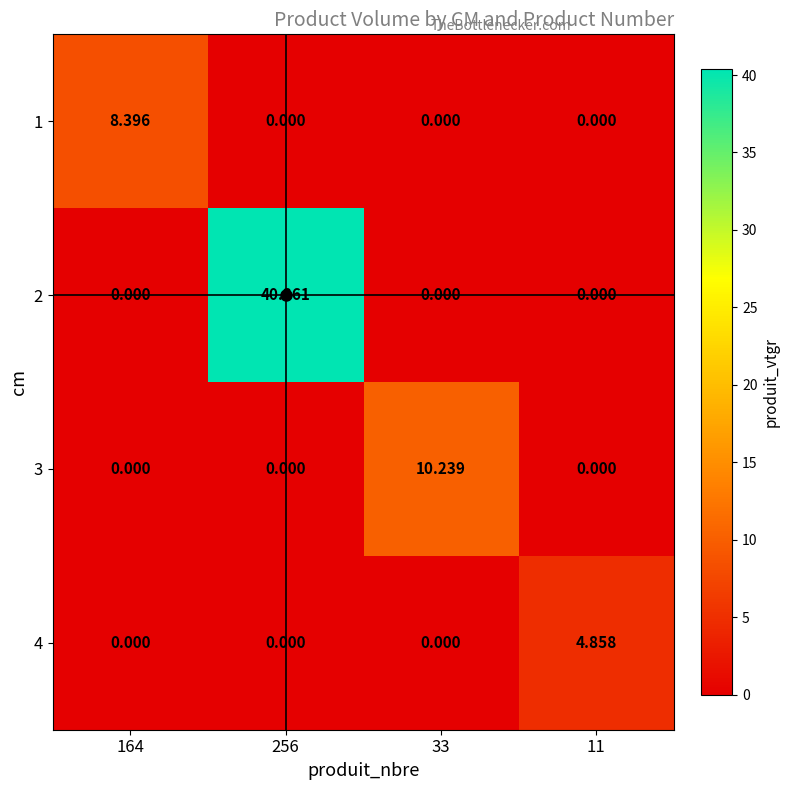

Which series has the widest spread of values?

2